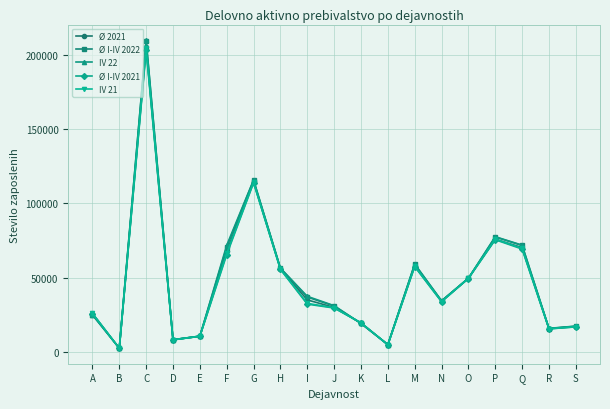

At which category is the sum across all series the highest?

C